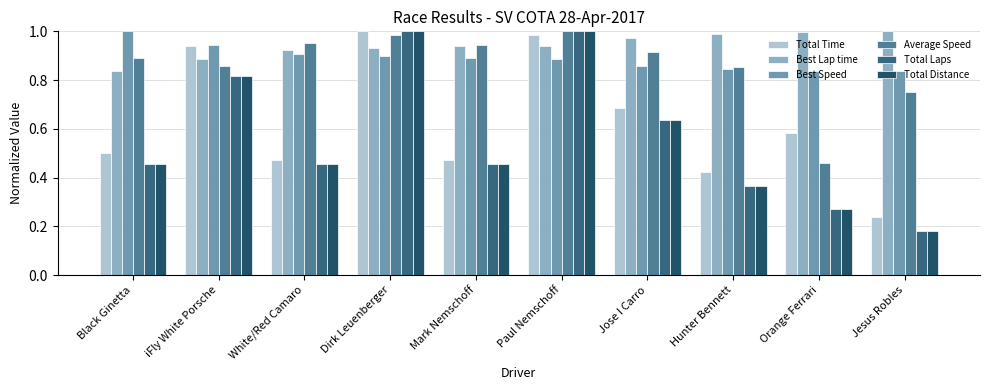

At which category is the sum across all series the highest?

Paul Nemschoff